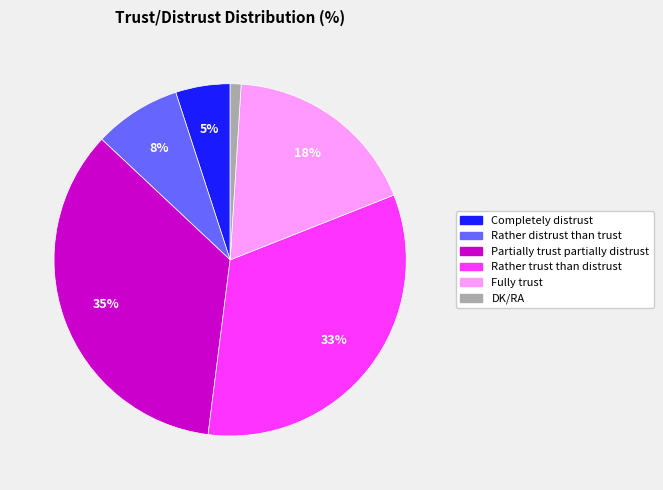

How many segments does this pie chart have?

6